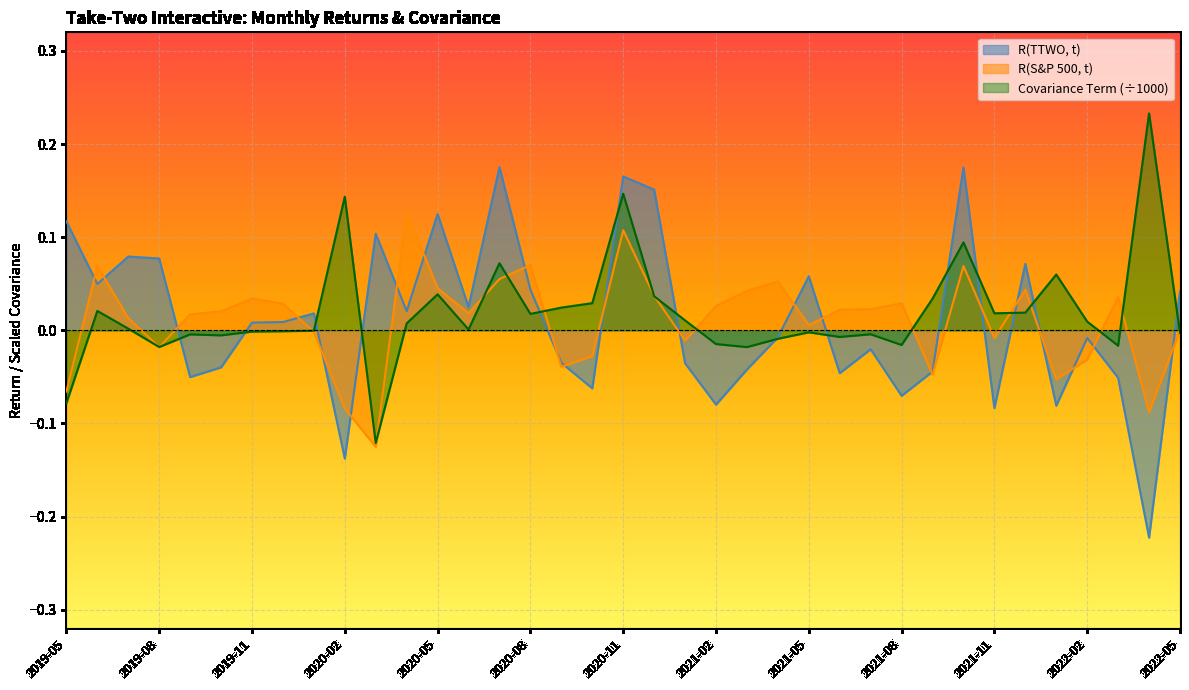

How many intersections are there between R(S&P 500, t) and Covariance Term?

16